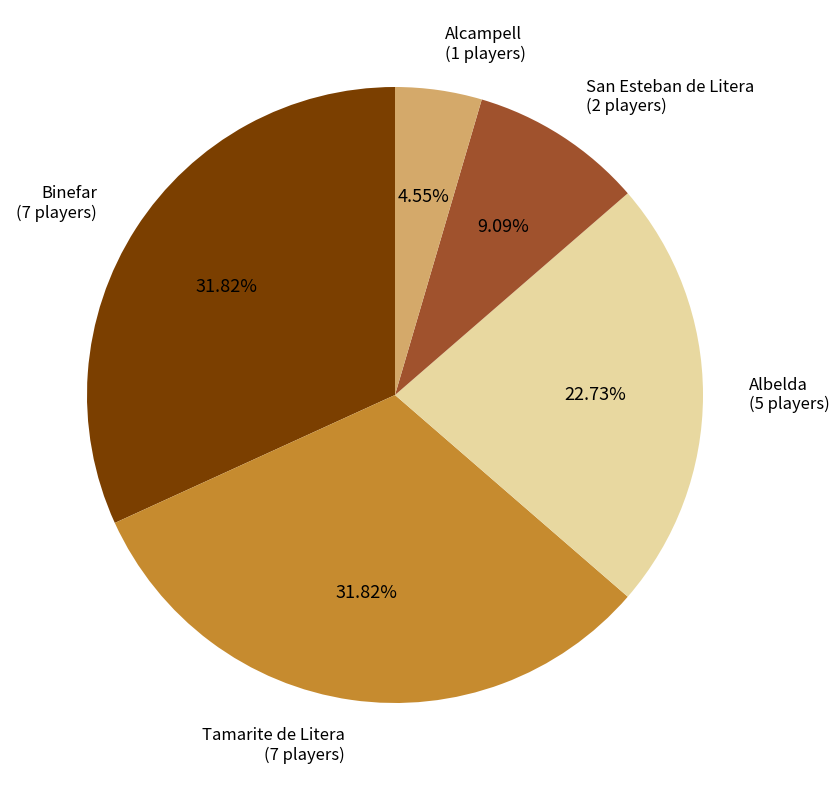

Is there a majority slice in this chart?

No